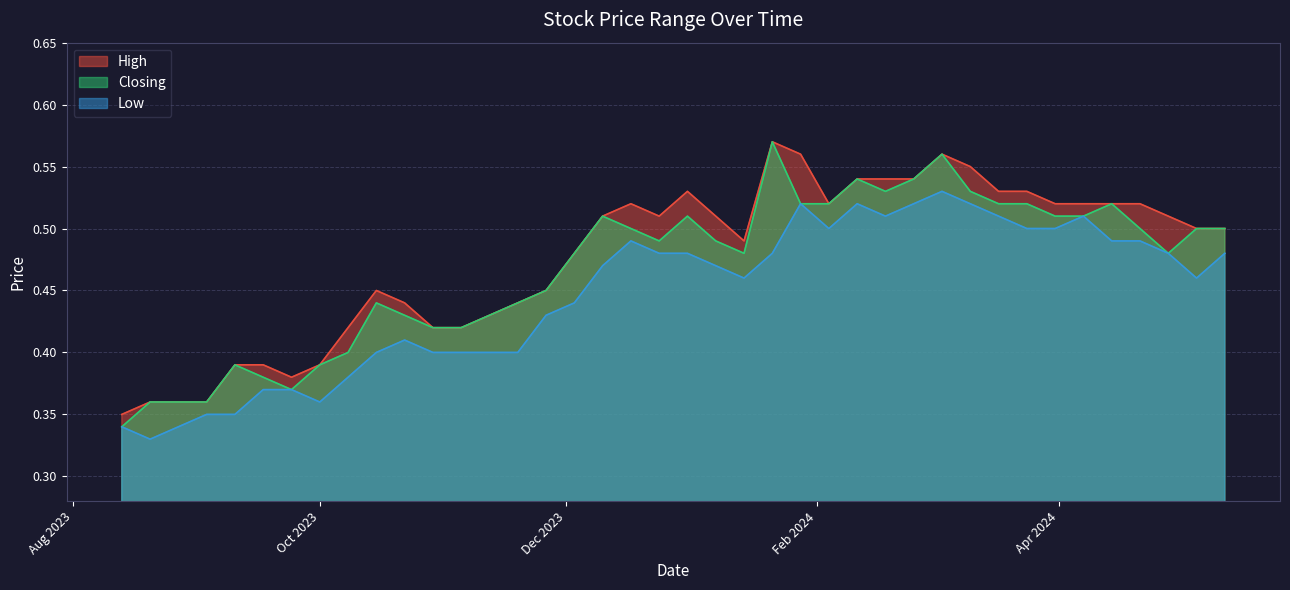

Which series has the largest range (max minus min)?

Closing